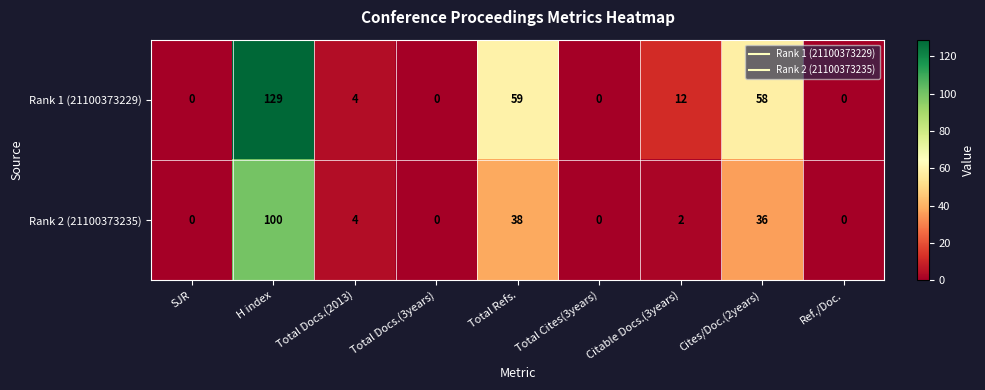

Rank the series by their maximum value, from lowest to highest.

Rank 2 (21100373235), Rank 1 (21100373229)